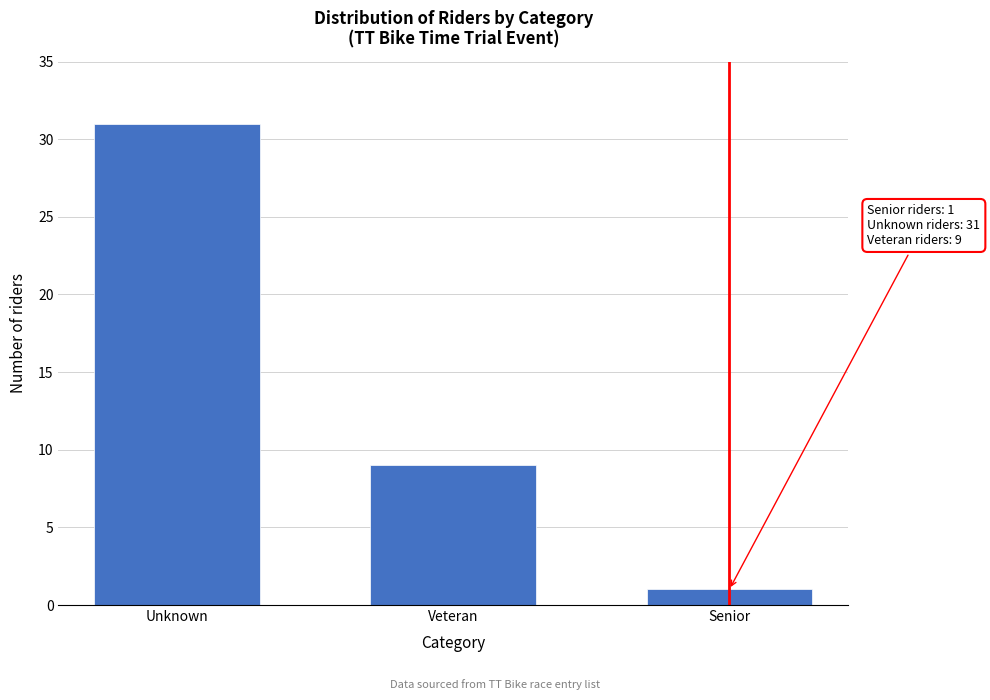

Reading right to left, list all the values displayed in this chart.

Senior=1	Veteran=9	Unknown=31